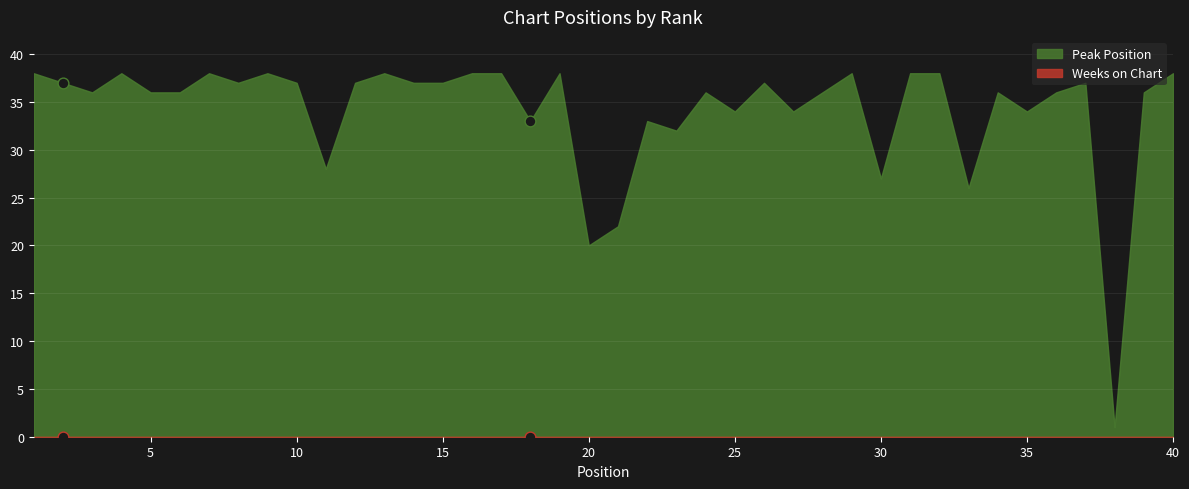

Which series contains the highest Y value?

Peak Position